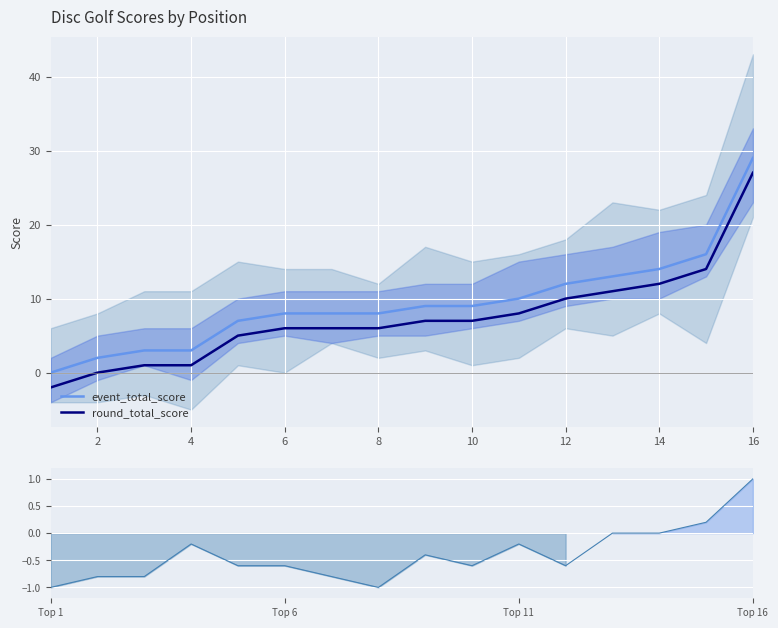

True or false: round_total_score and event_total_score cross at least once.

False